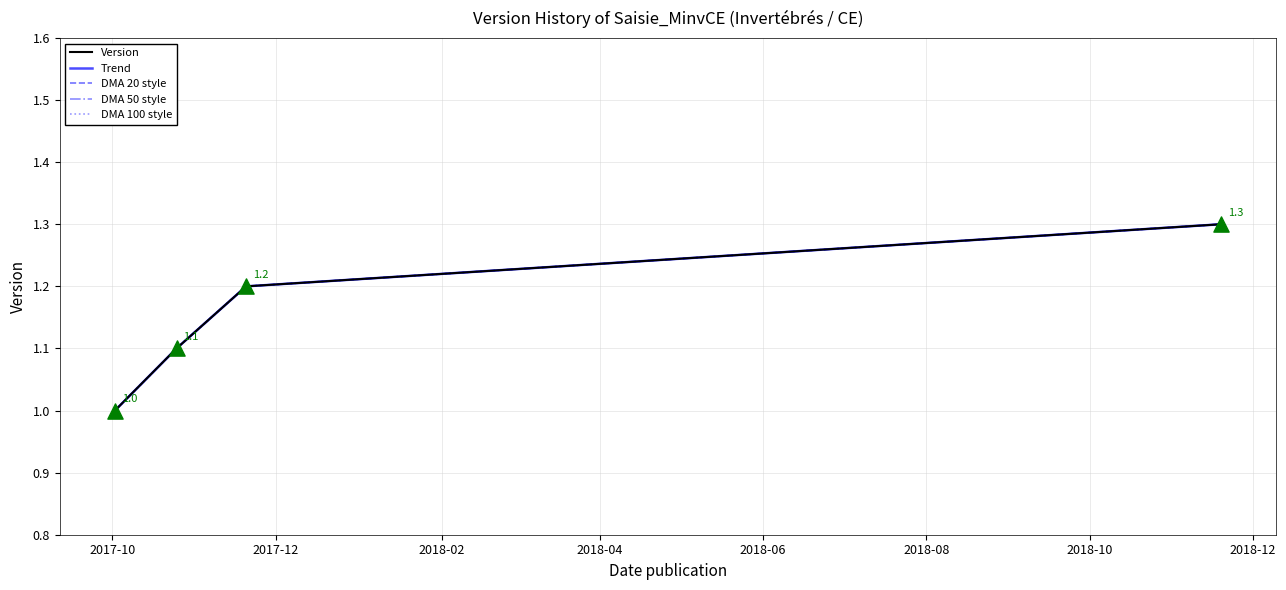

Does the chart have visible grid lines?

Yes